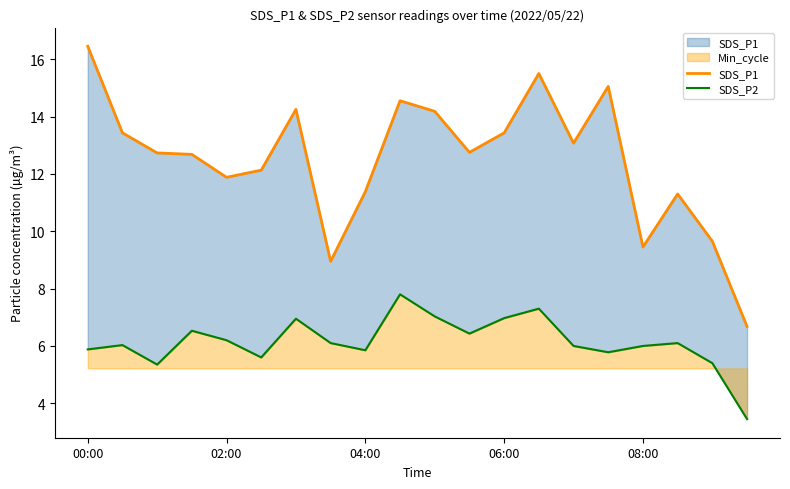

What is the spread (max minus min) of values at 17?

5.2